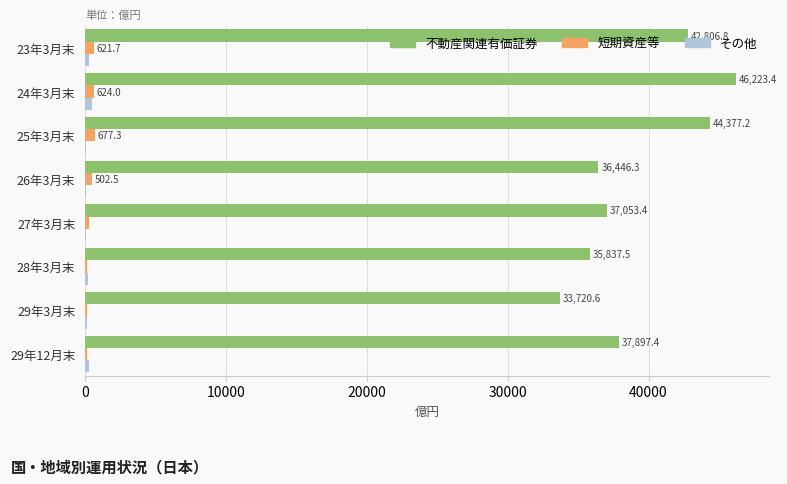

Count the number of categories in the chart.

8